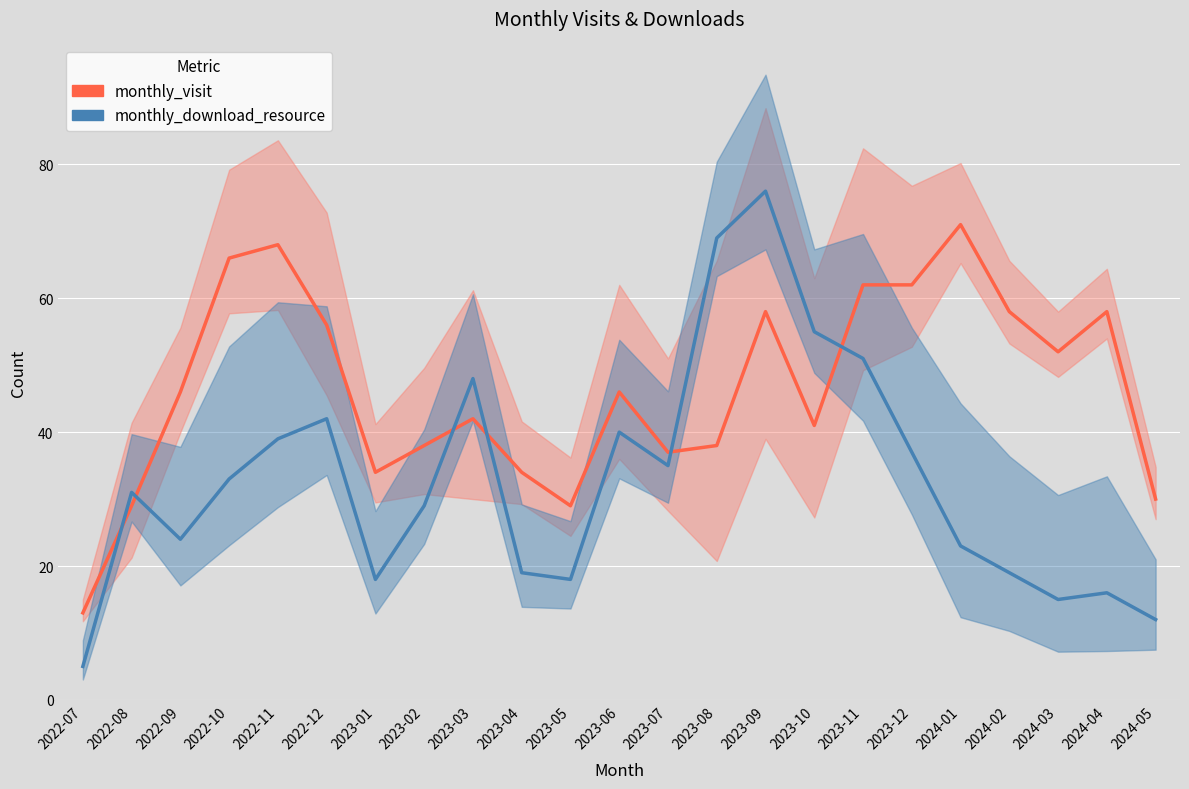

What are all the series names shown in the legend?

monthly_visit, monthly_download_resource